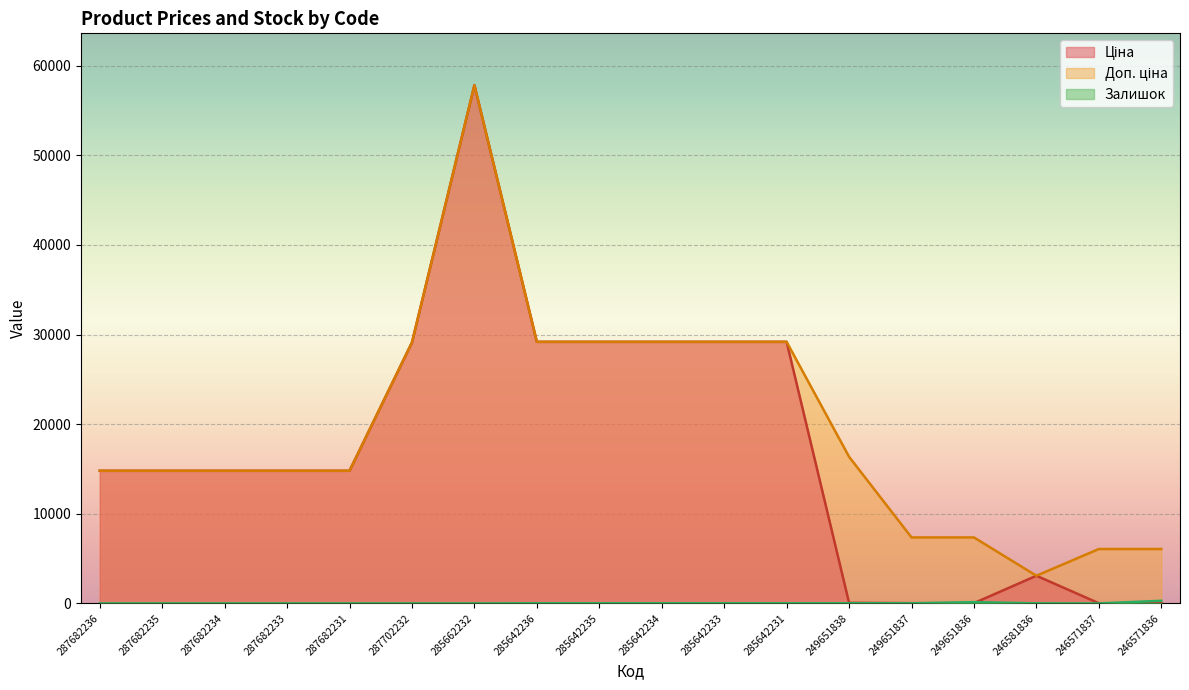

How many values in the Доп. ціна series exceed 14800?

13